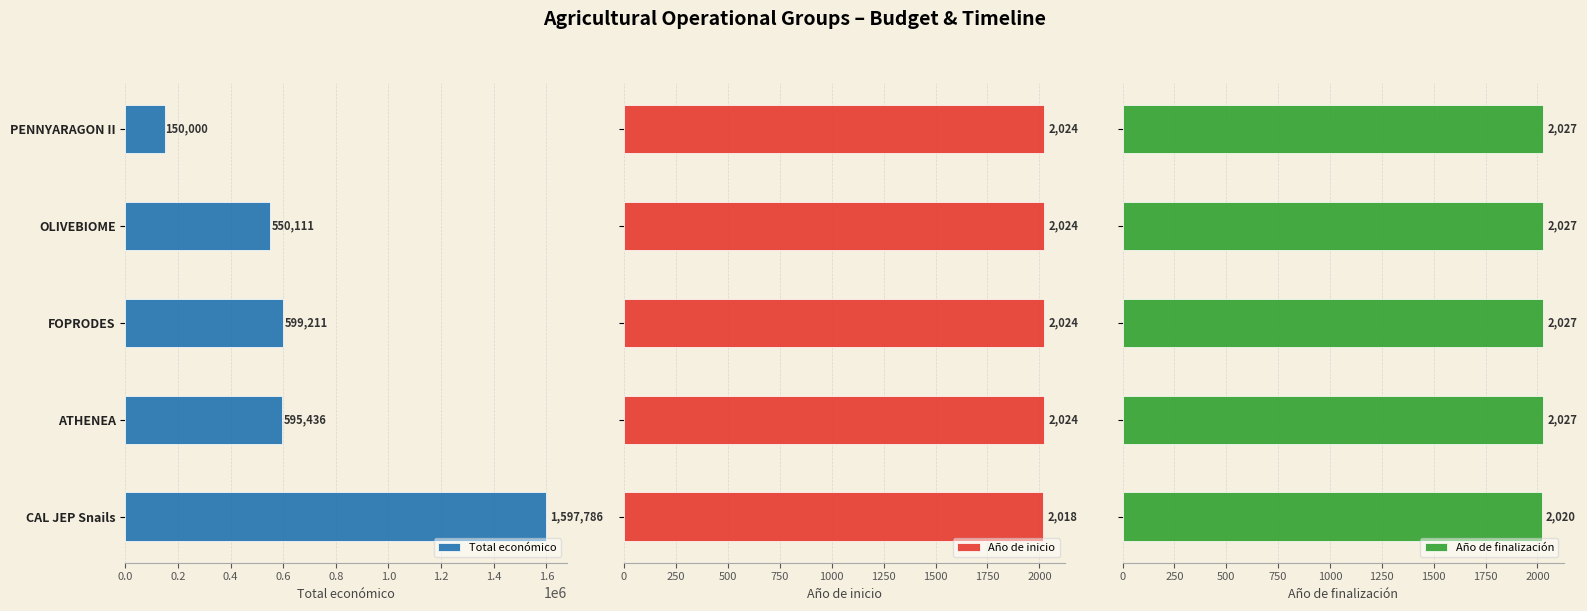

What is the lowest value of the Año de finalización series?

2020